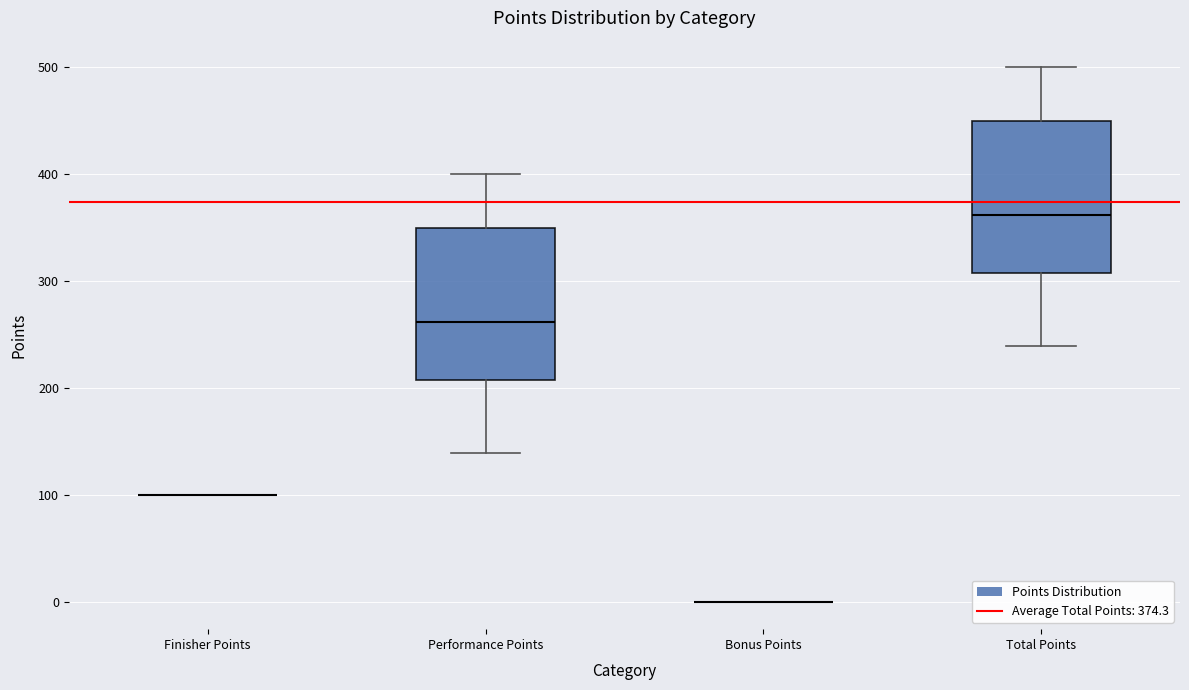

Reading left to right, read every box against the y-axis: the position of its median line, the range the box covers, and the ends of its whiskers. The values are not printed on the chart, so give them approximately, as read against the axis.

Finisher Points: box collapsed to a line at 100, whiskers 100 to 100
Performance Points: median 260, box 210 to 350, whiskers 140 to 400
Bonus Points: box collapsed to a line at 0, whiskers 0 to 0
Total Points: median 360, box 310 to 450, whiskers 240 to 500